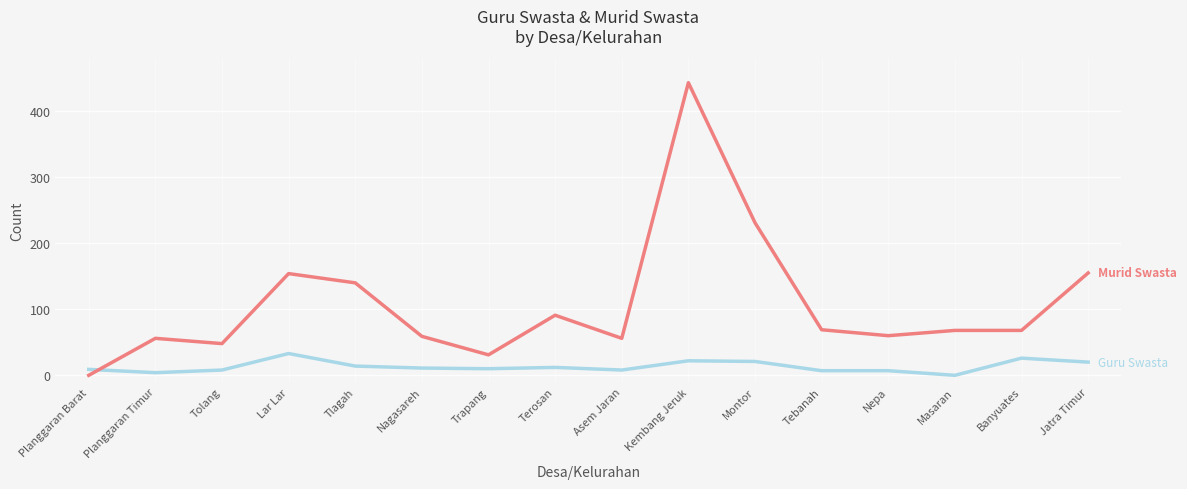

What is the difference between the highest and lowest values at Tlagah?

126